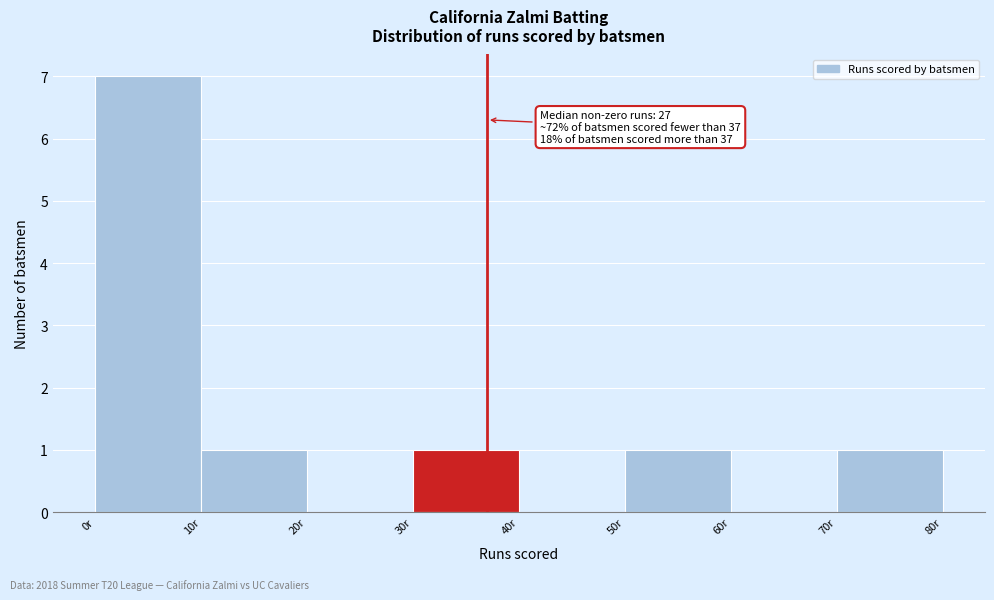

Which range on the x-axis has the tallest bar?

0 to 10